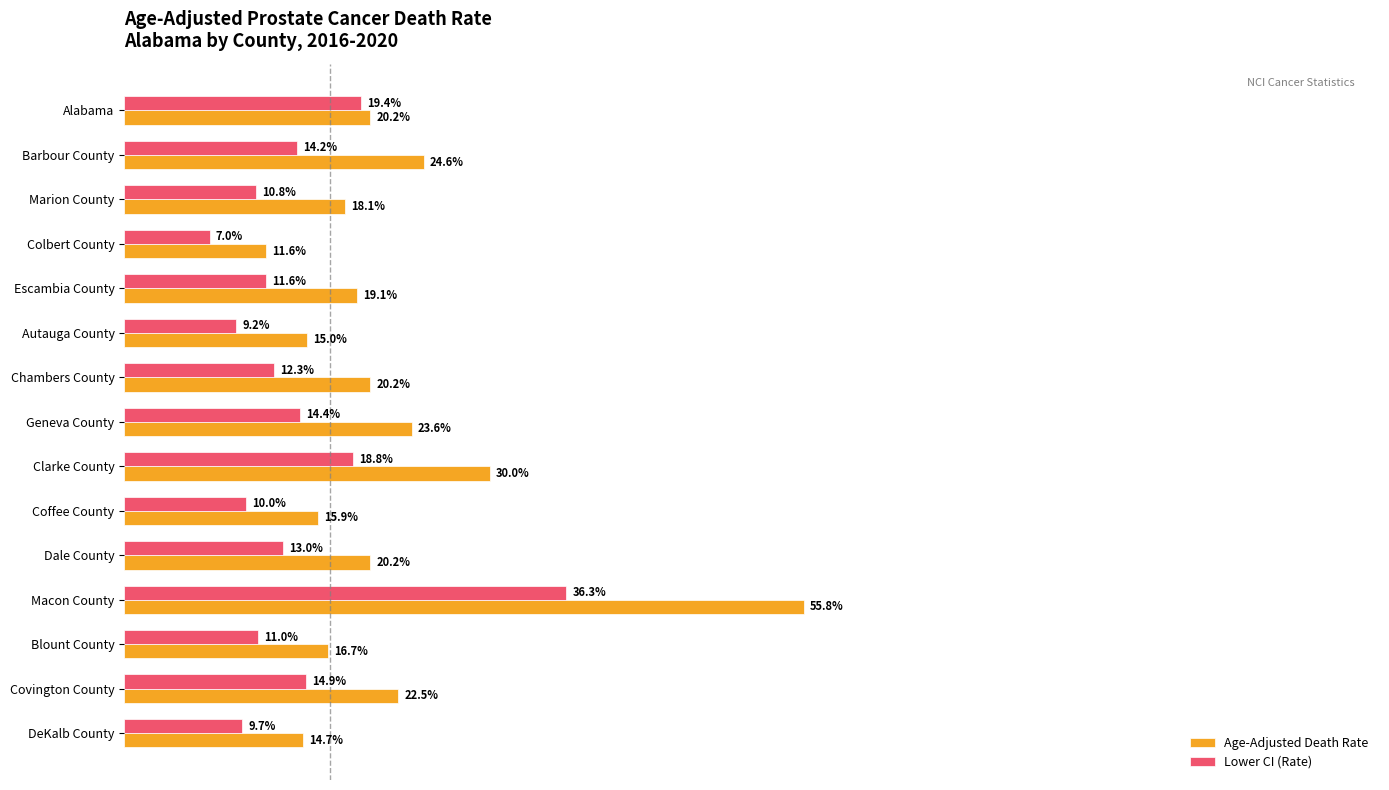

Is the value of Age-Adjusted Death Rate at Escambia County greater than the value of Lower CI (Rate) at Colbert County?

Yes